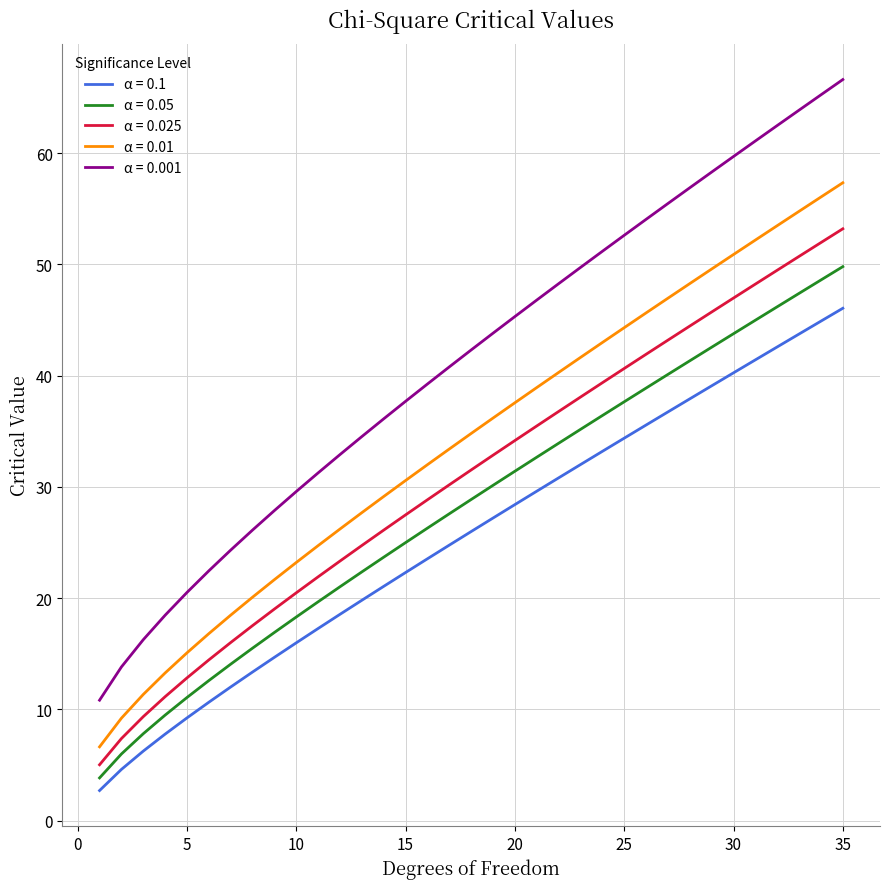

List the series in order of their peak value, highest first.

α = 0.001, α = 0.01, α = 0.025, α = 0.05, α = 0.1